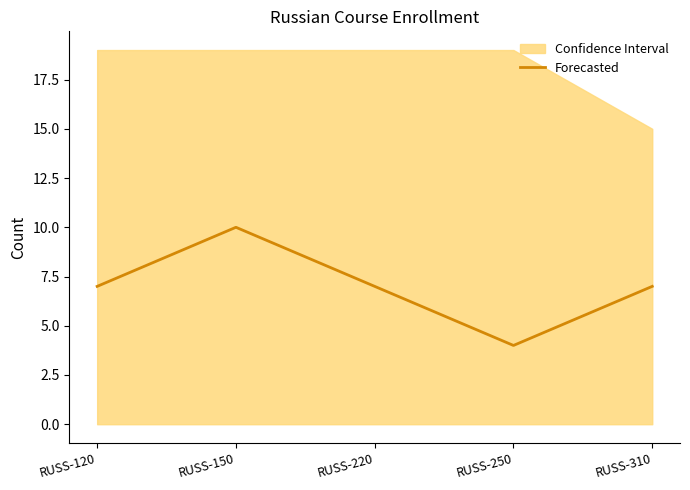

The value at RUSS-150 is 16. True or false?

False